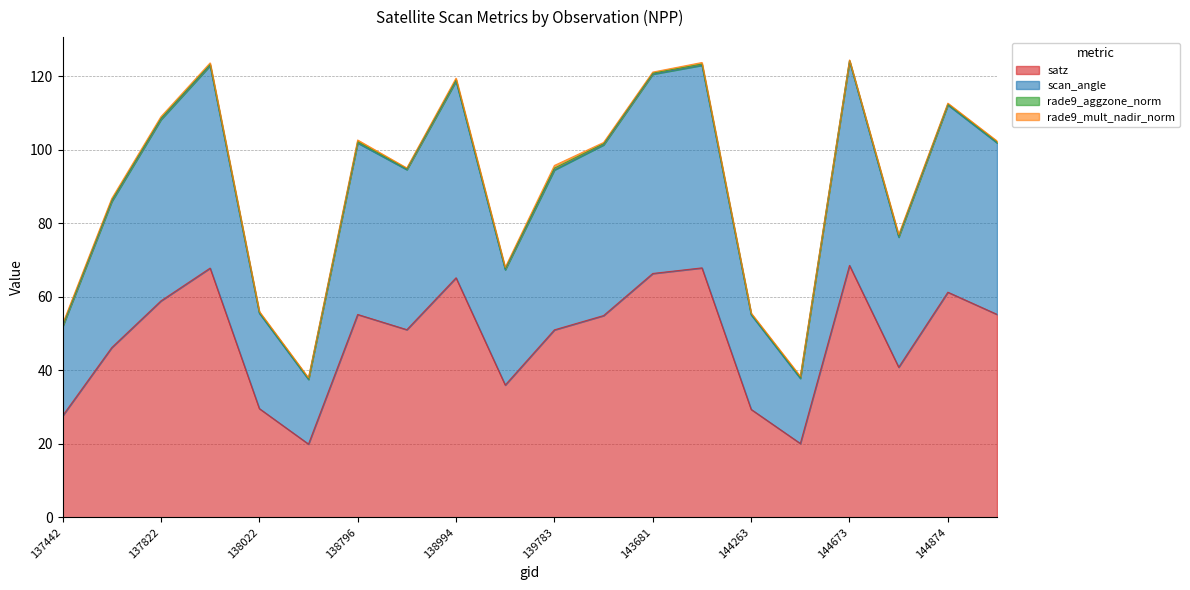

Is it true that satz equals 13.3 at 144859?

False